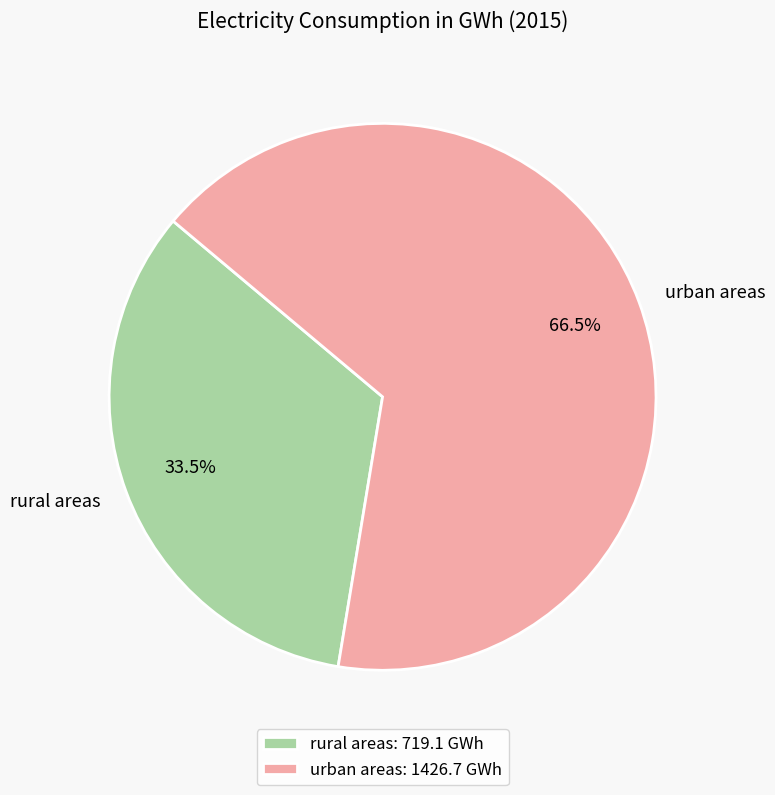

True or false: rural areas accounts for 48% of the total.

False